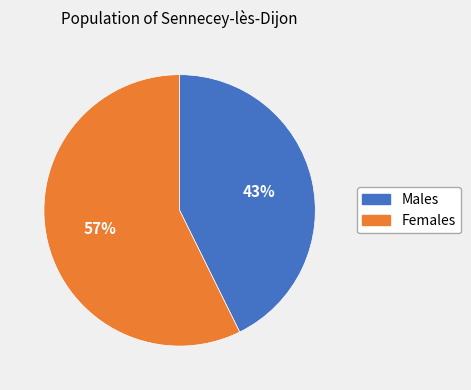

How many segments does this pie chart have?

2